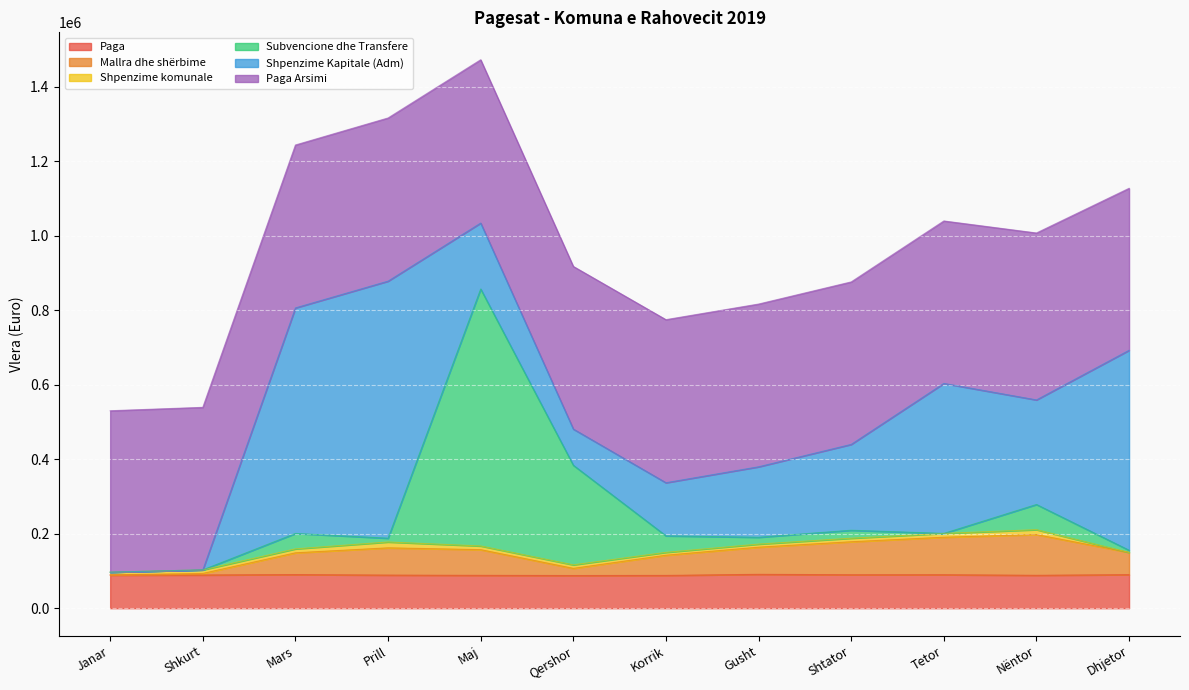

What is the minimum value for Paga?

87752.6